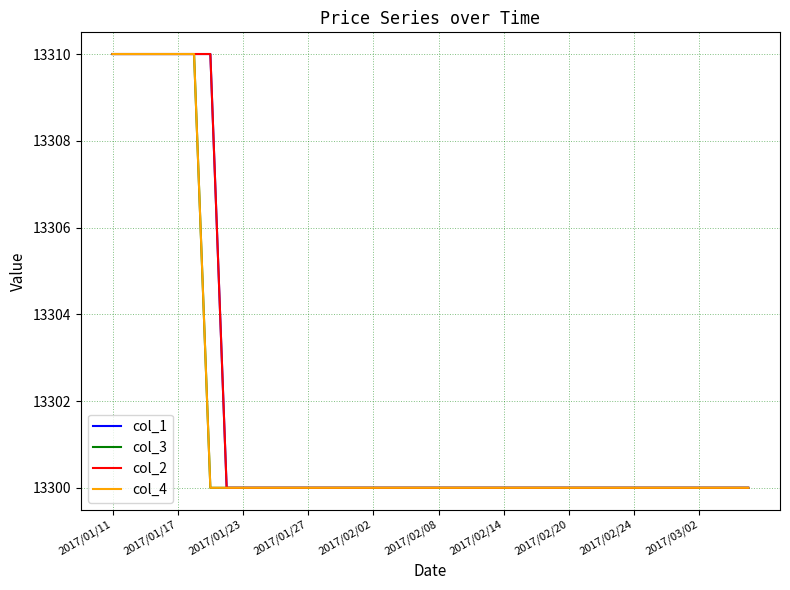

What is the smallest value displayed?

13300